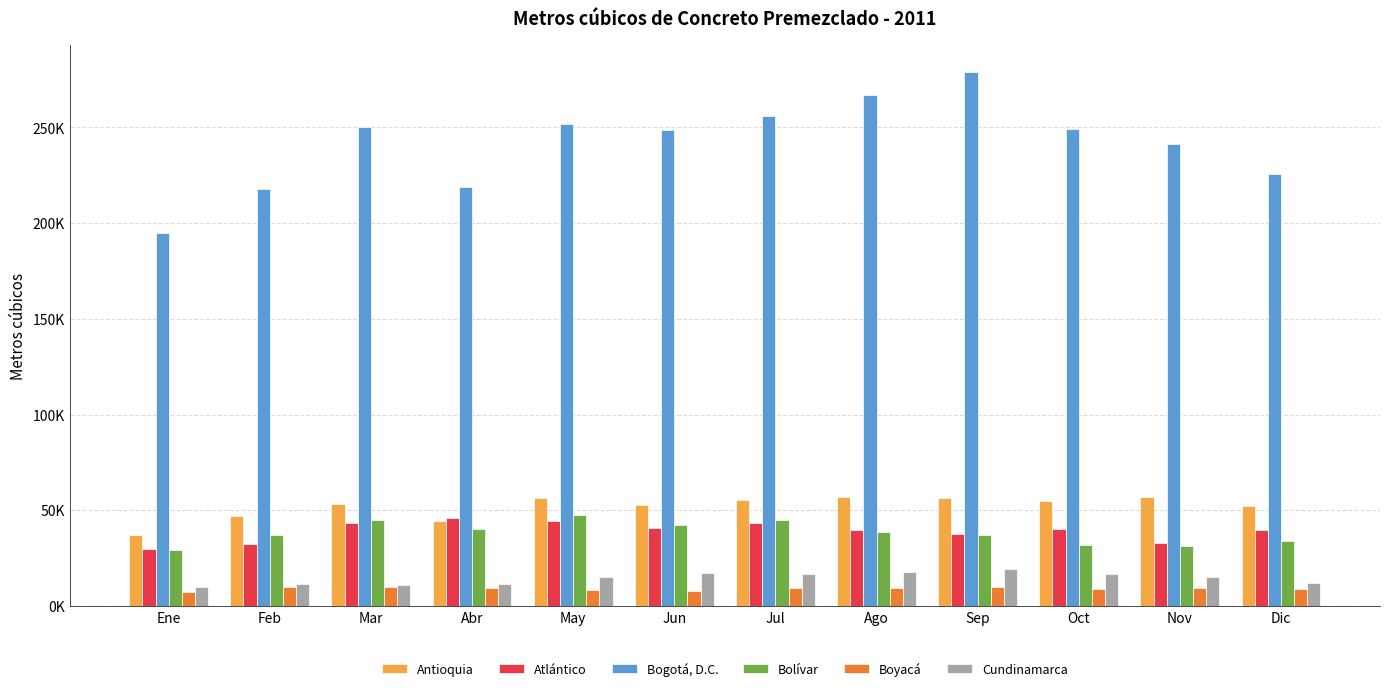

What is the sum of the Bogotá, D.C. values at Ago and Abr?

486061.5